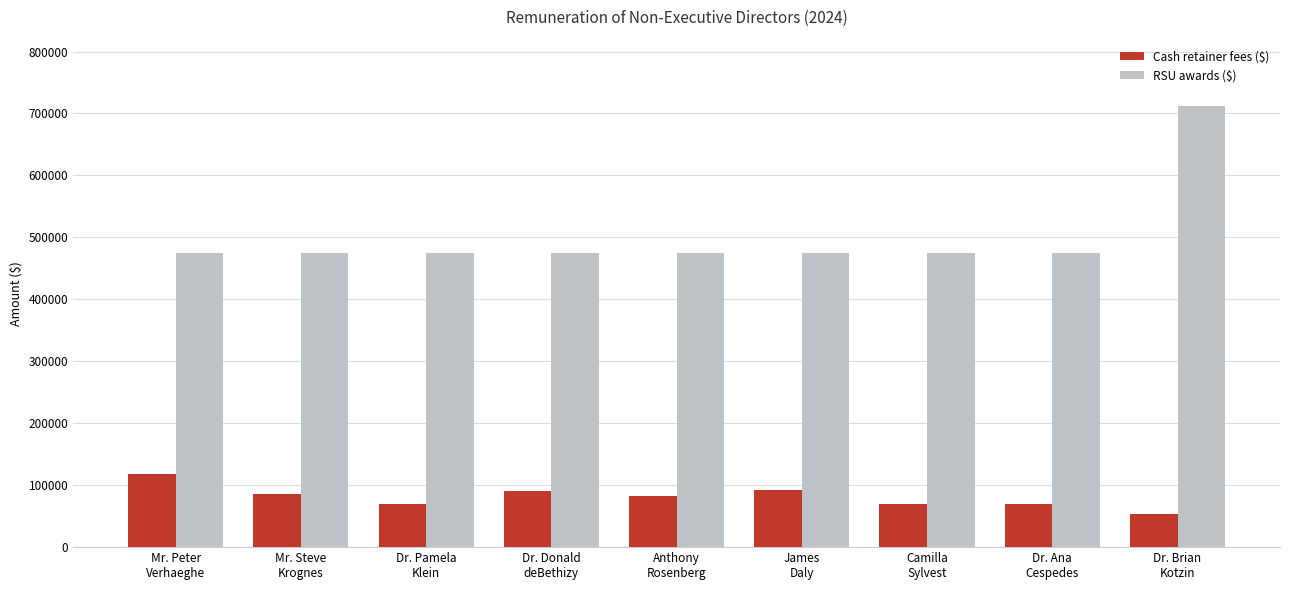

How many bars are there in total?

18